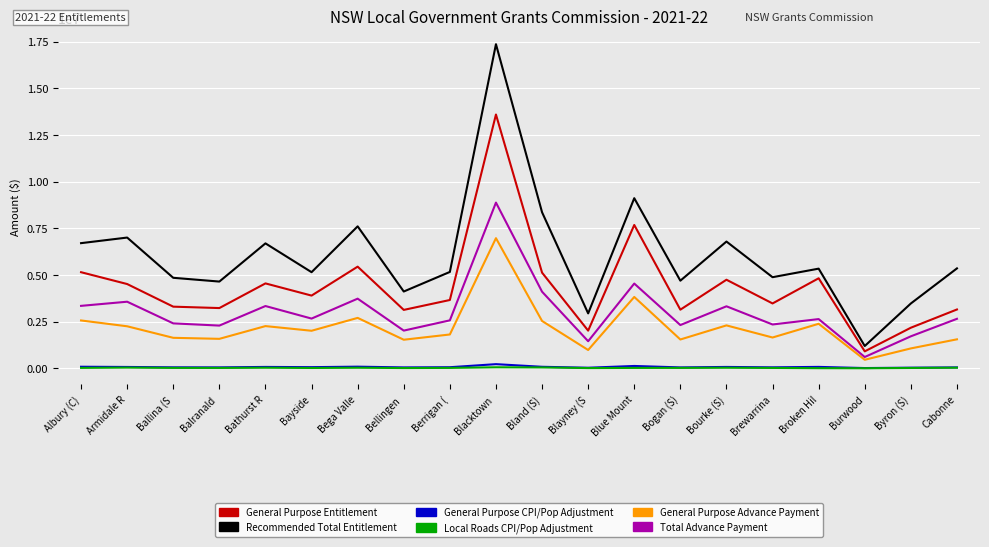

Count the number of data series in this chart.

6